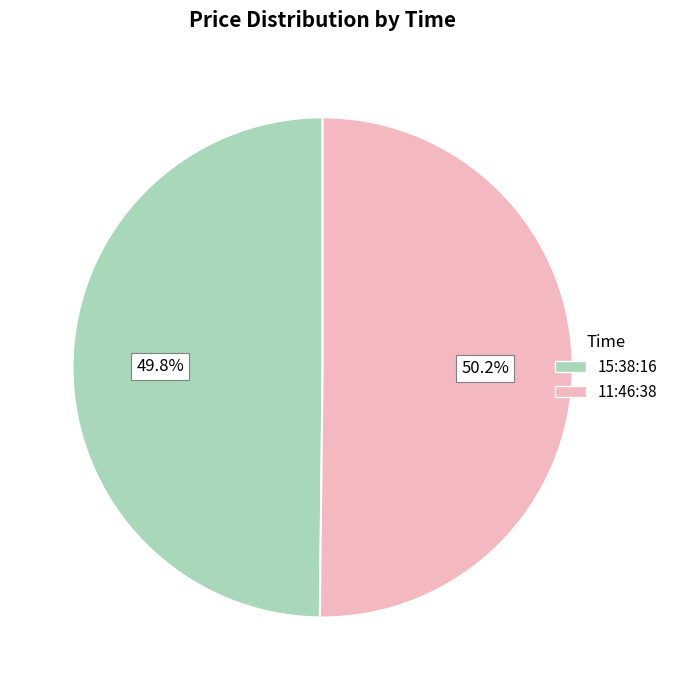

To the nearest percent, what is the combined percentage of 11:46:38 and 15:38:16?

100%